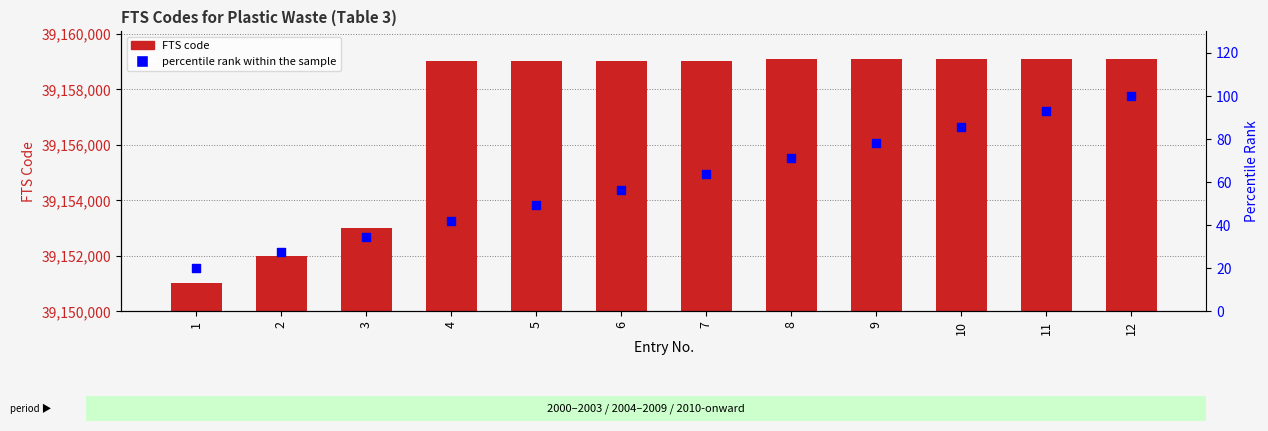

Which series has the largest Y range (max minus min)?

FTS code